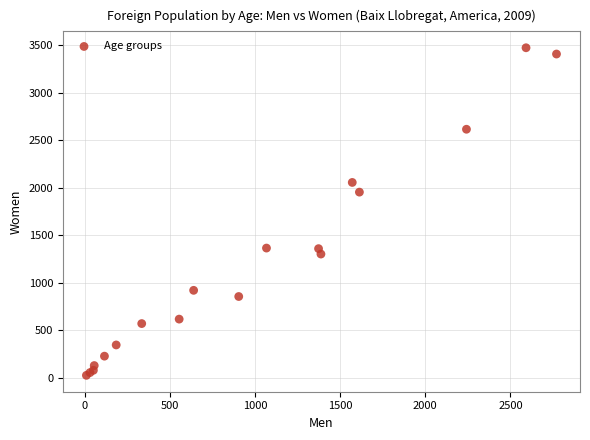

What Y value in the scatter plot is closest to 1748?

1953